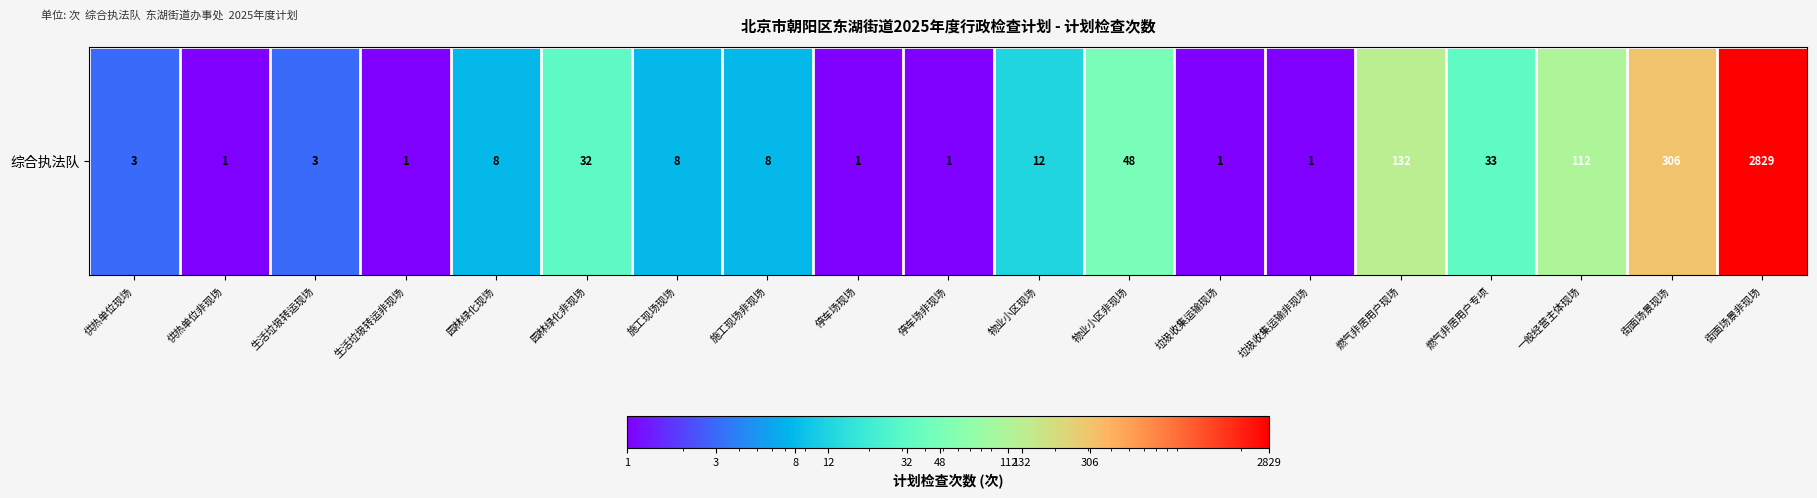

Reading right to left, what are all the values shown in this chart?

街面场景非现场=2829	街面场景现场=306	一般经营主体现场=112	燃气非居用户专项=33	燃气非居用户现场=132	垃圾收集运输非现场=1	垃圾收集运输现场=1	物业小区非现场=48	物业小区现场=12	停车场非现场=1	停车场现场=1	施工现场非现场=8	施工现场现场=8	园林绿化非现场=32	园林绿化现场=8	生活垃圾转运非现场=1	生活垃圾转运现场=3	供热单位非现场=1	供热单位现场=3